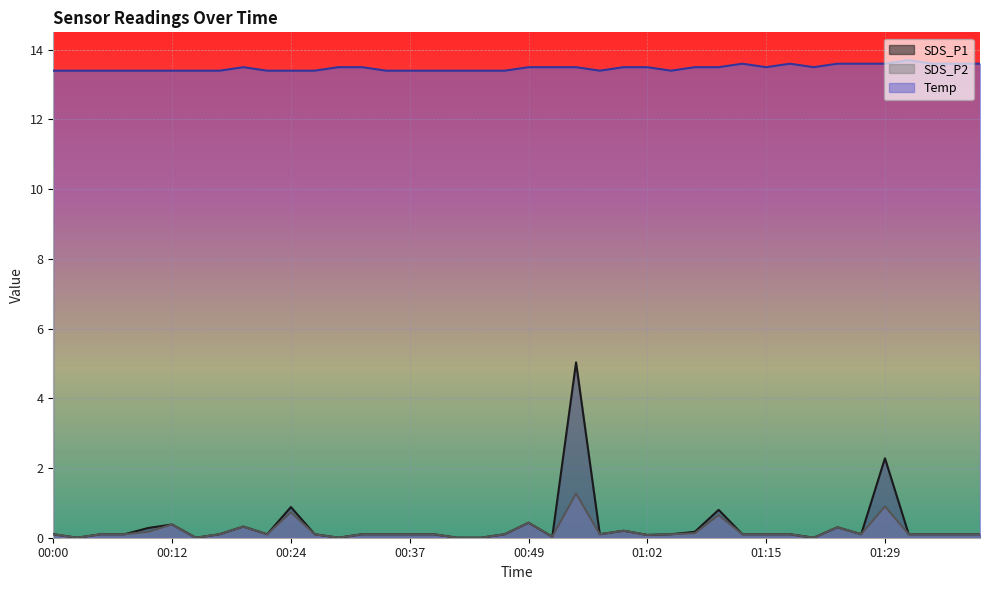

What is the total value across all series at 01:21?

13.5